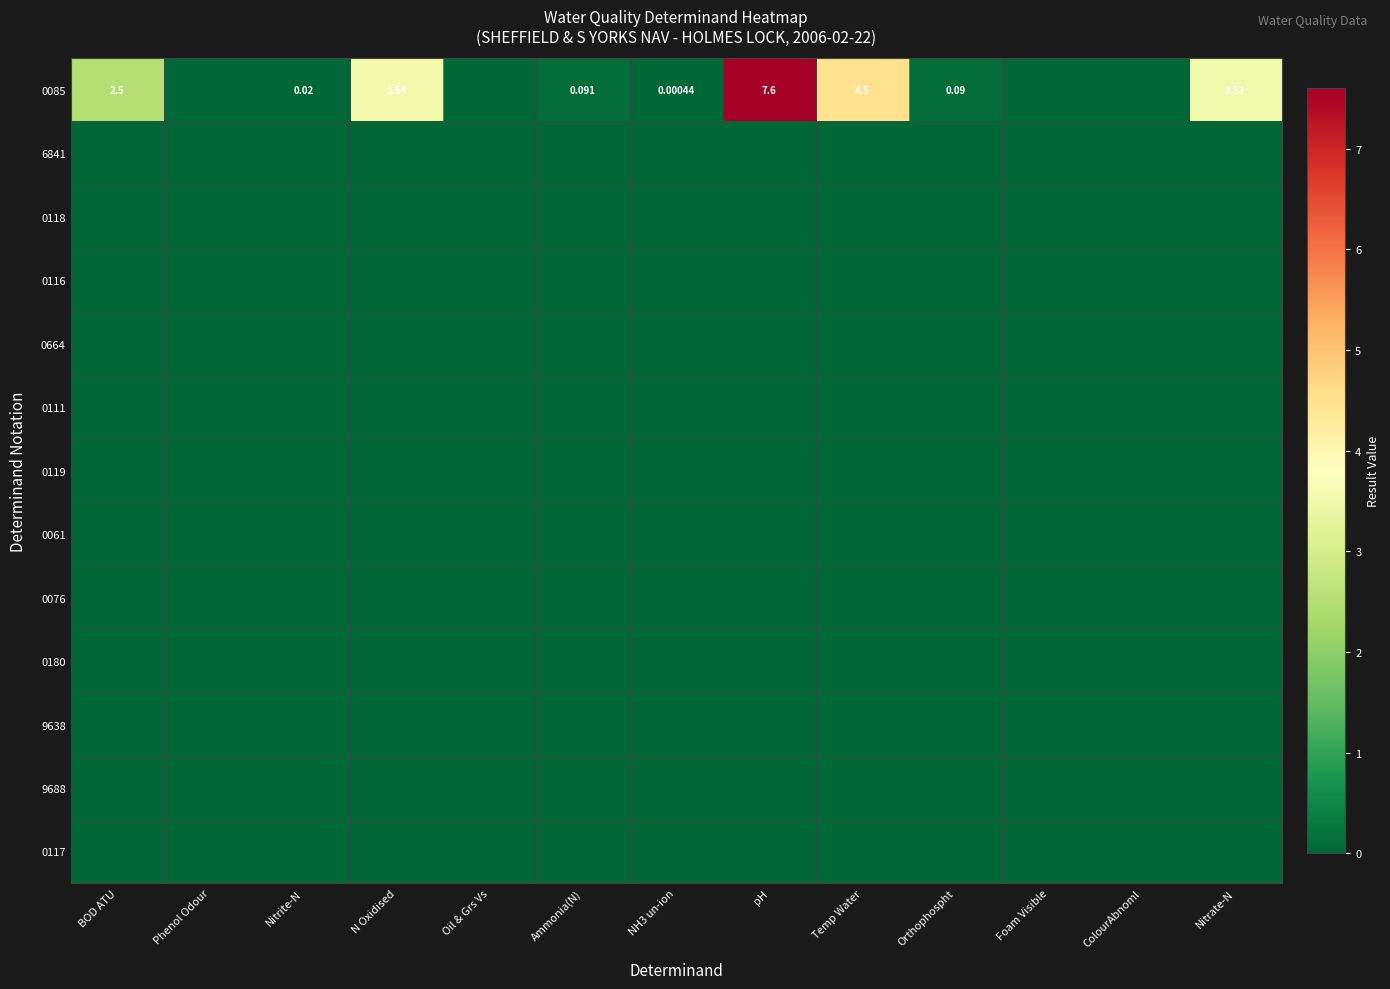

At which label is 0116 closest to 0?

BOD ATU